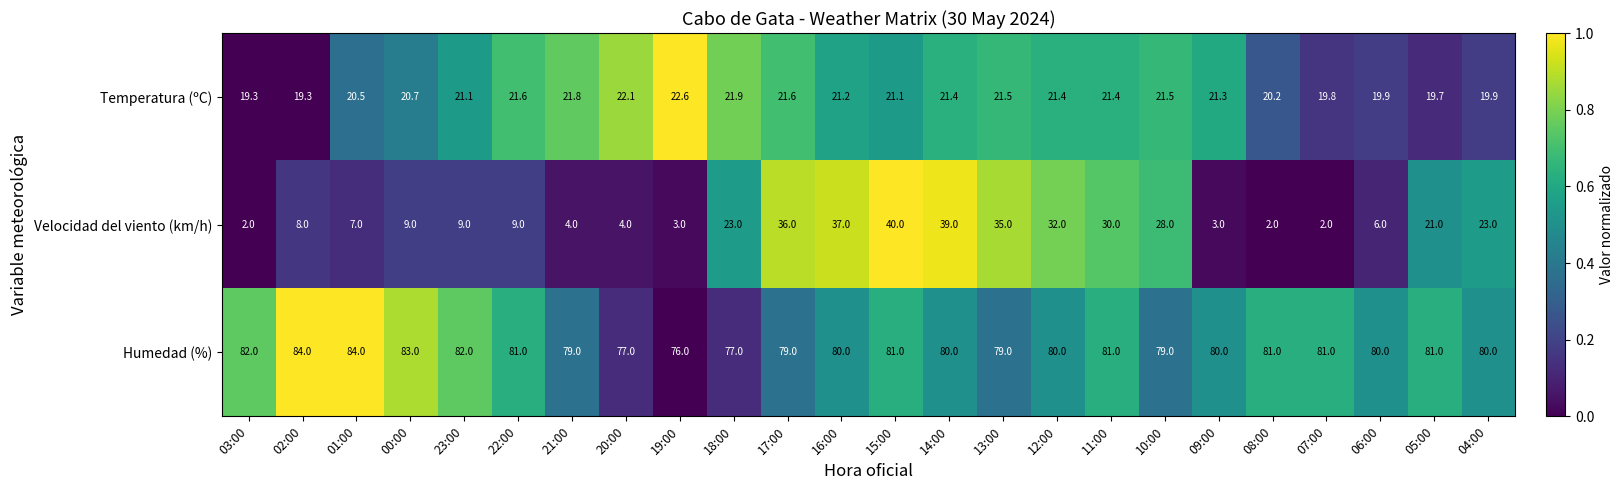

The Humedad (%) series shows 35.2 at 22:00. True or false?

False